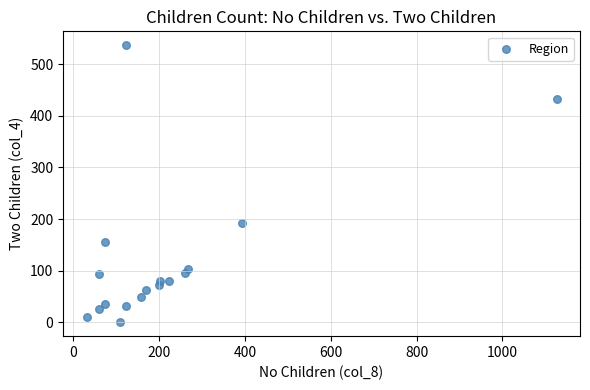

What Y value in the scatter plot is closest to 268?

192